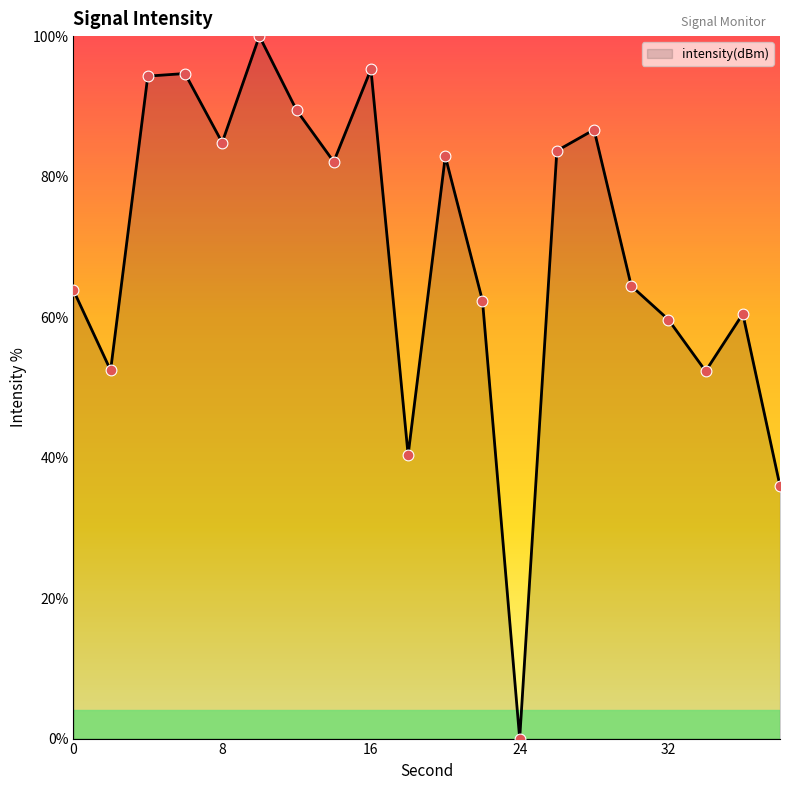

What is the maximum value shown in the chart?

100.0